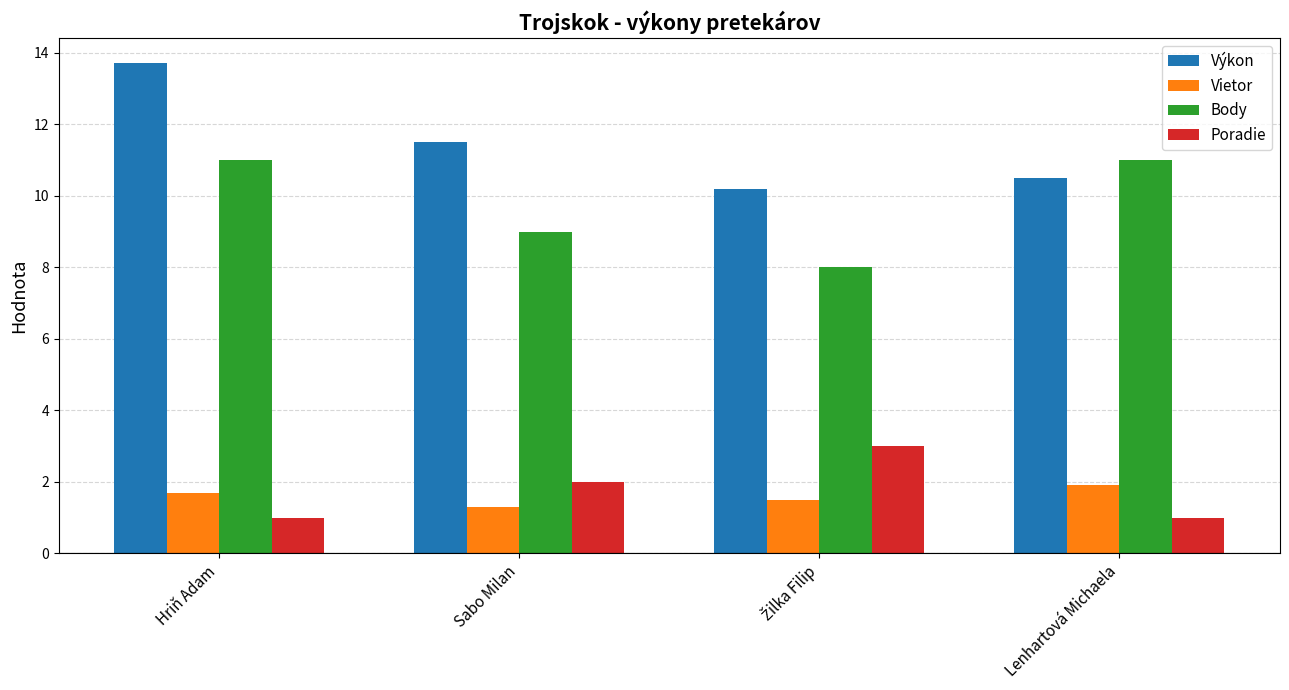

What position from the right is Lenhartová Michaela?

1